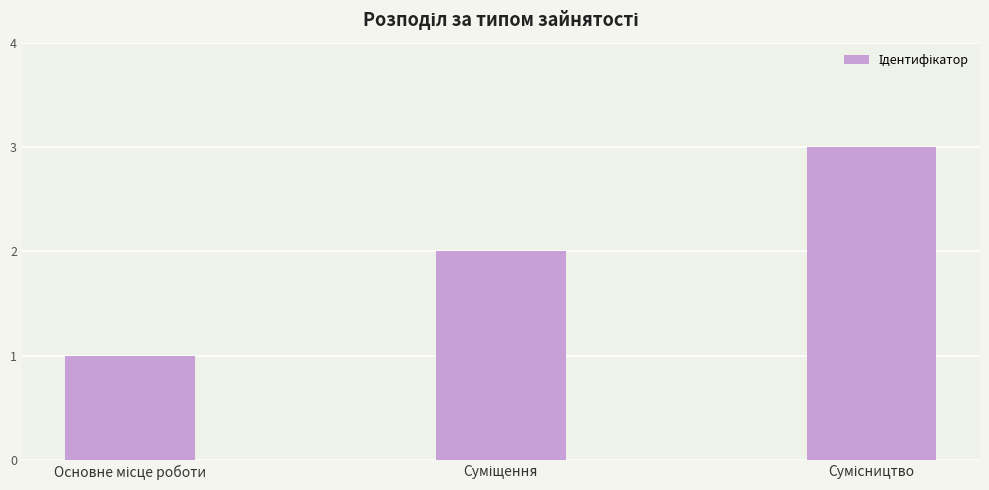

What is the sum of all values?

6